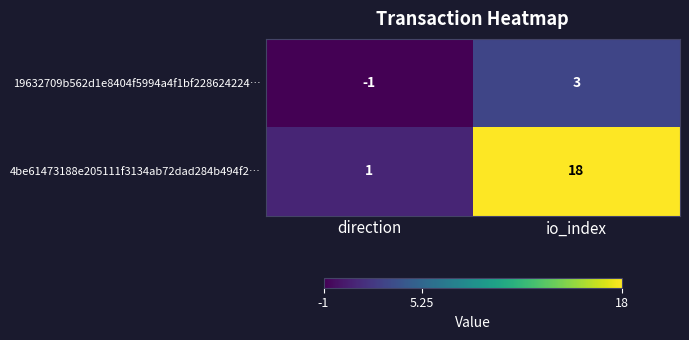

Is it true that 4be61473188e205111f3134ab72dad284b494f2… equals 0 at direction?

False